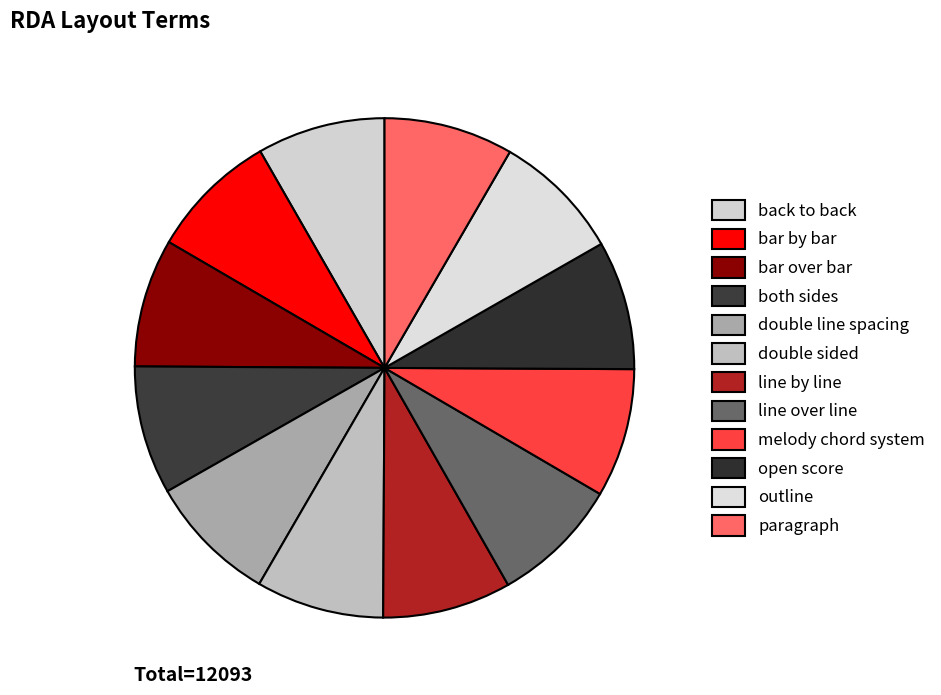

Combined, what portion of the pie is back to back and line by line?

16.6%